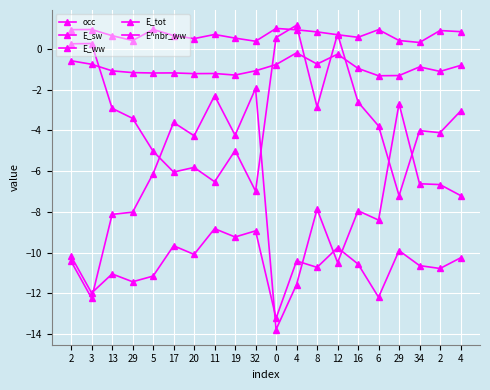

At which category is the sum across all series the highest?

11